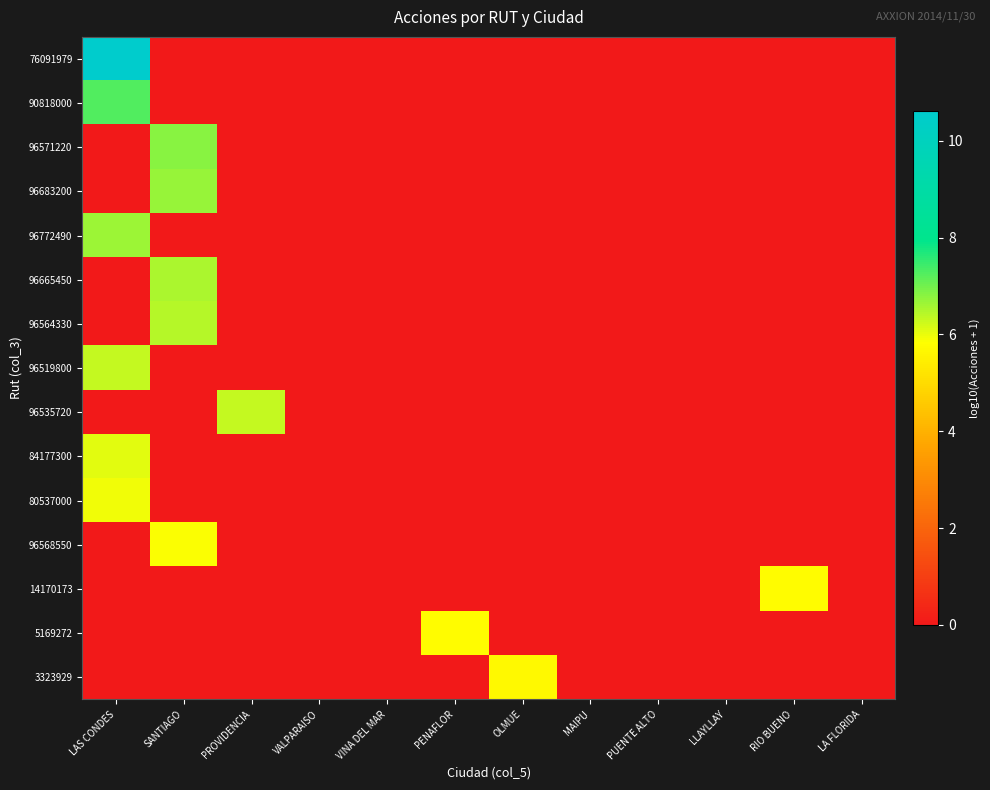

What is the difference between the highest and lowest values at RIO BUENO?

5.8